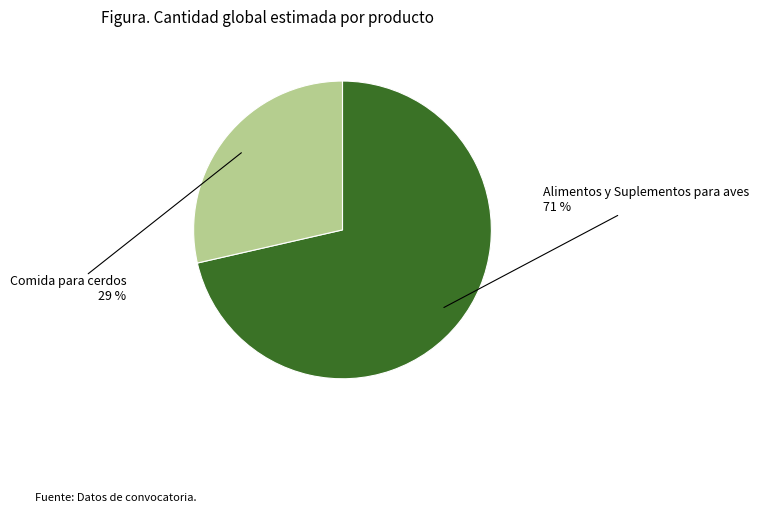

To the nearest percent, what is the average slice percentage?

50%